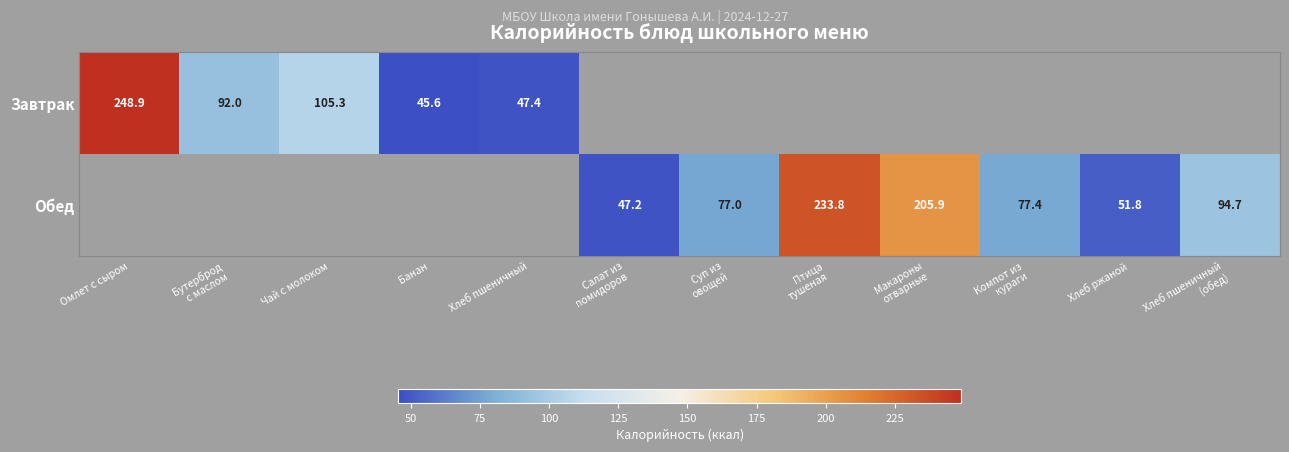

At which category does the chart reach its peak across all series?

Омлет с сыром